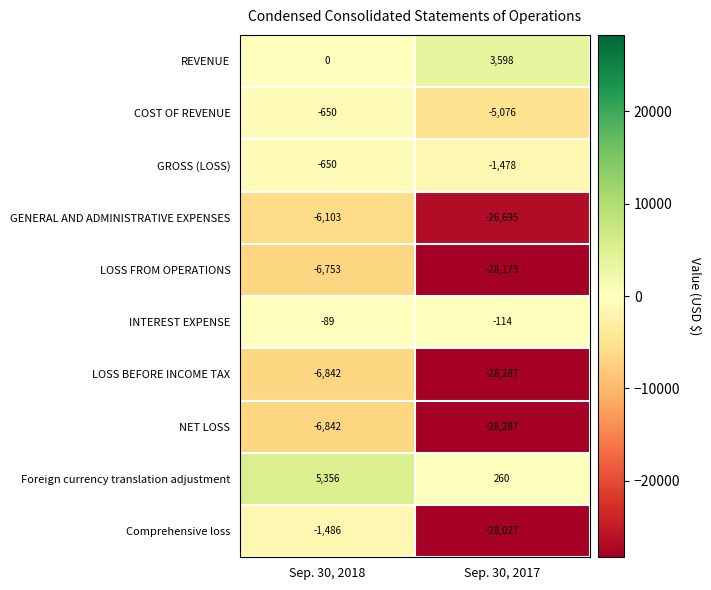

What is the sum of all NET LOSS values?

-35129